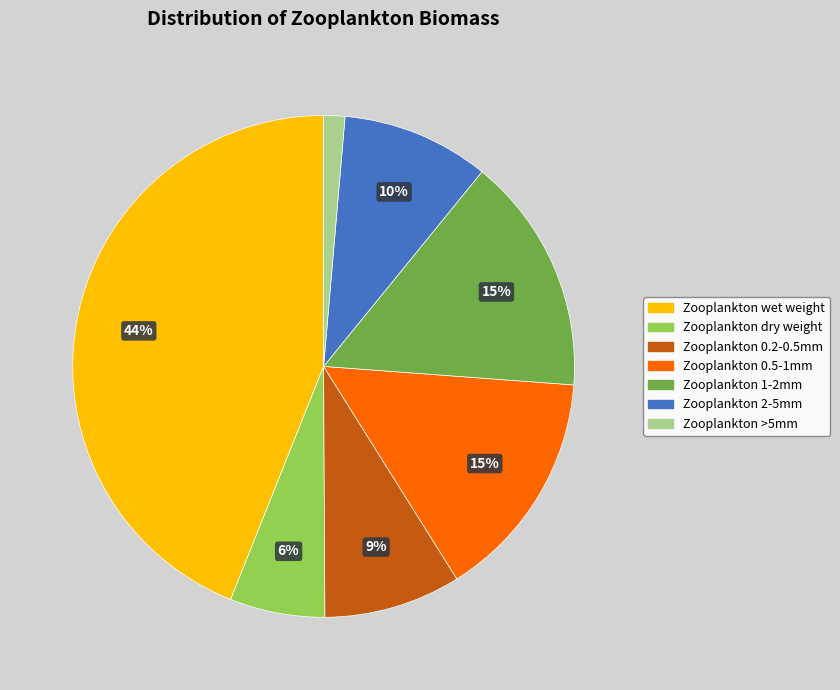

To the nearest percent, what is the difference between the largest and smallest slice percentages?

43%